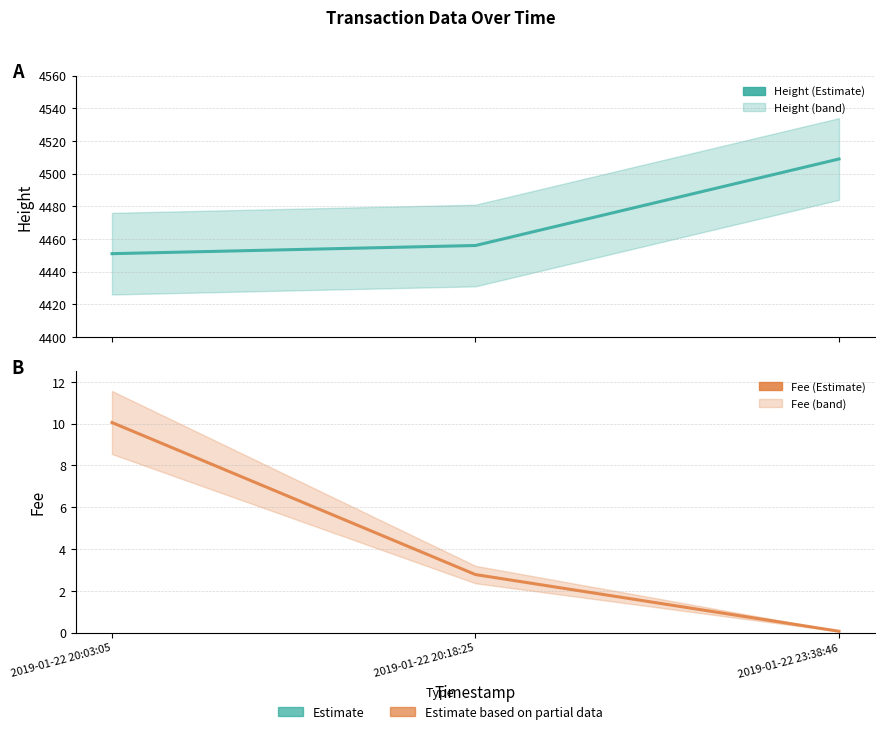

Rank the series by their average value, from highest to lowest.

Height, Fee